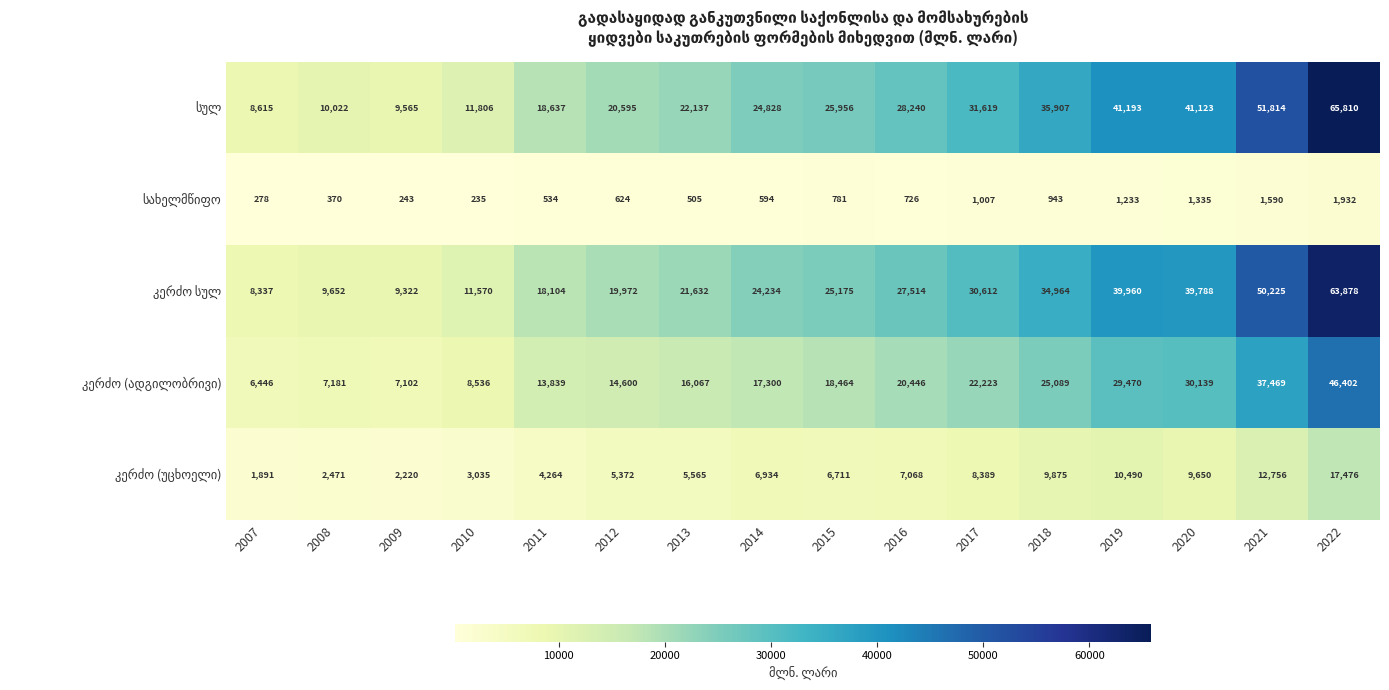

What is the total value across all series at 2022?

195498